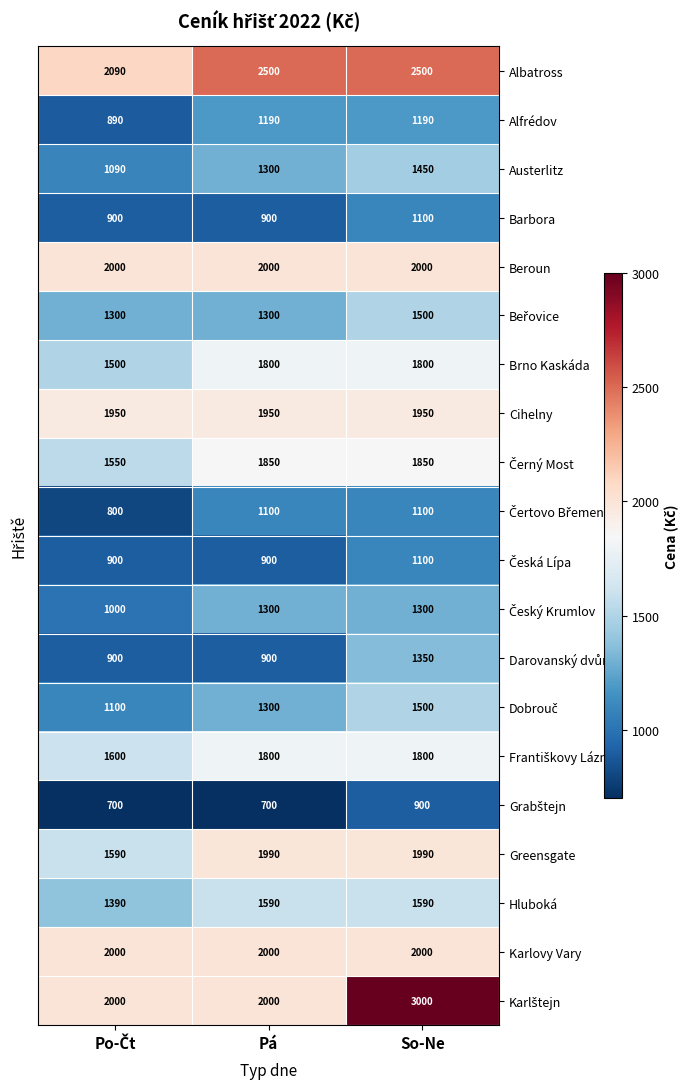

At which category is the sum across all series the highest?

So-Ne